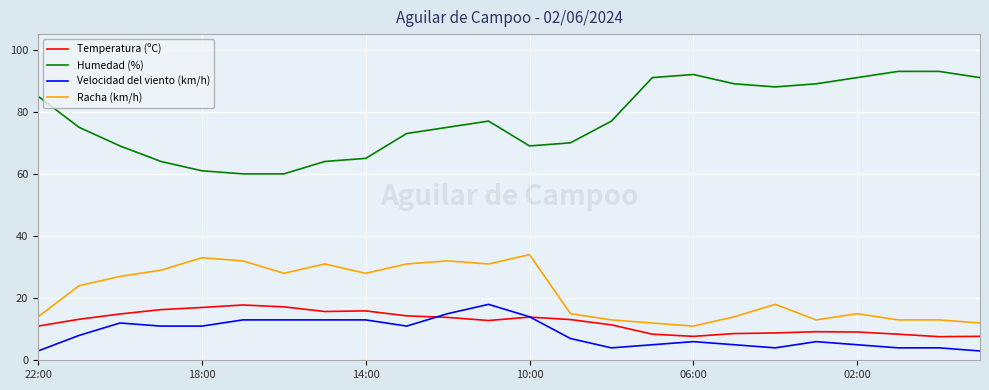

Which series has the largest total across all categories?

Humedad (%)